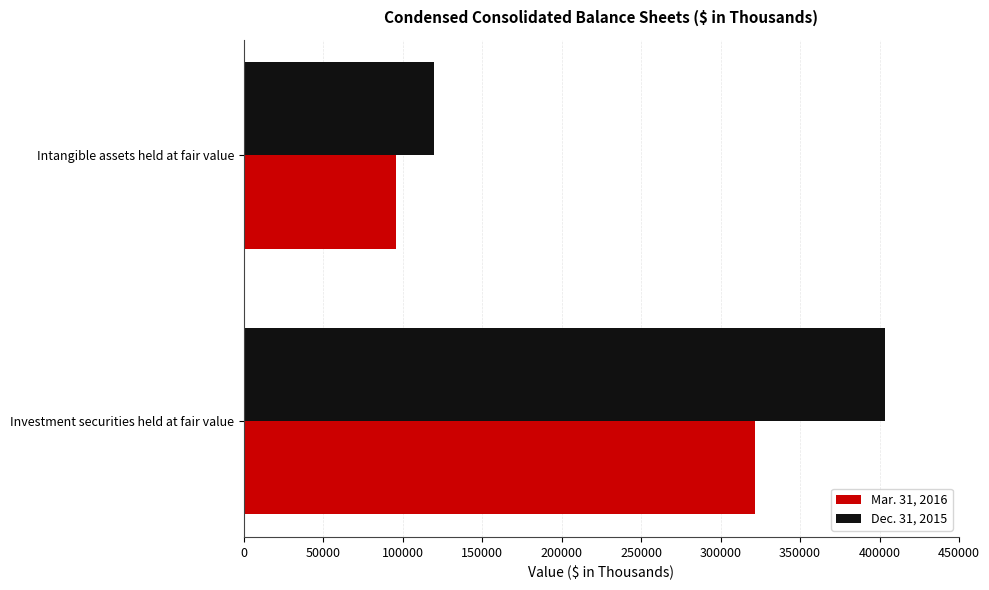

Which series has the widest spread of values?

Dec. 31, 2015